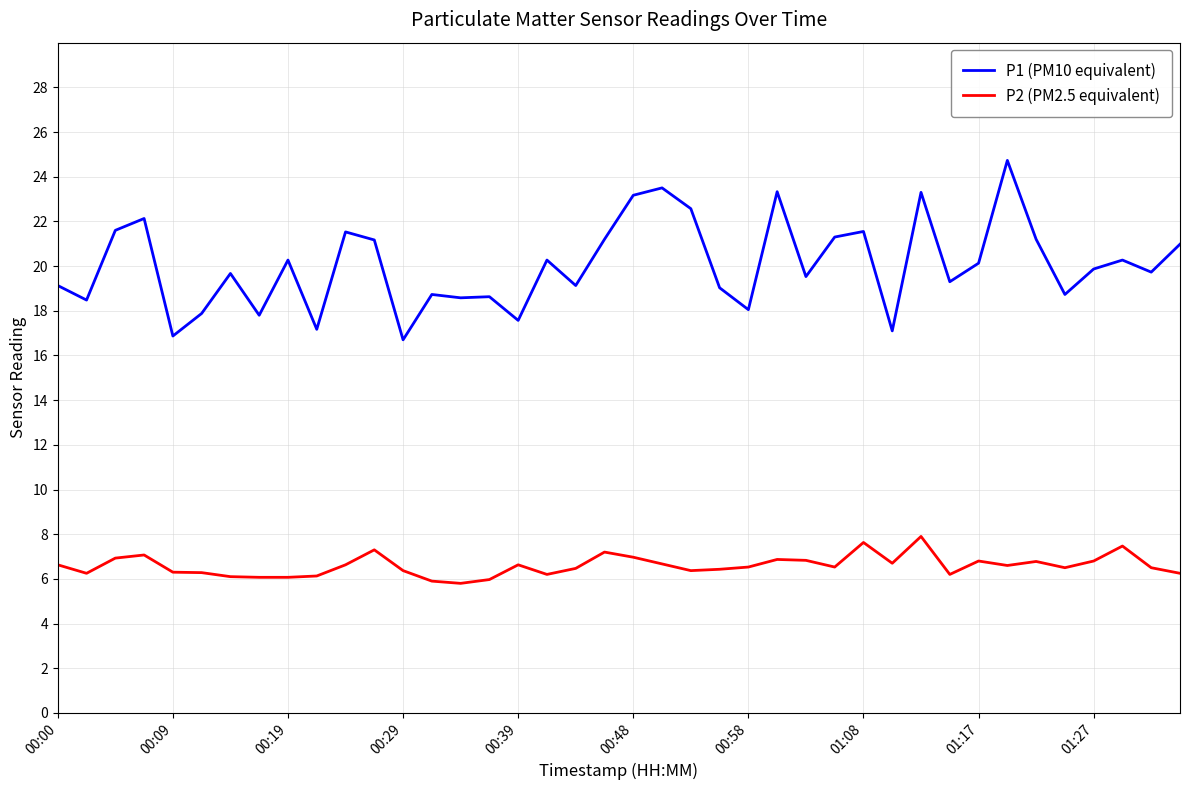

Which series has the largest total across all categories?

P1 (PM10 equivalent)